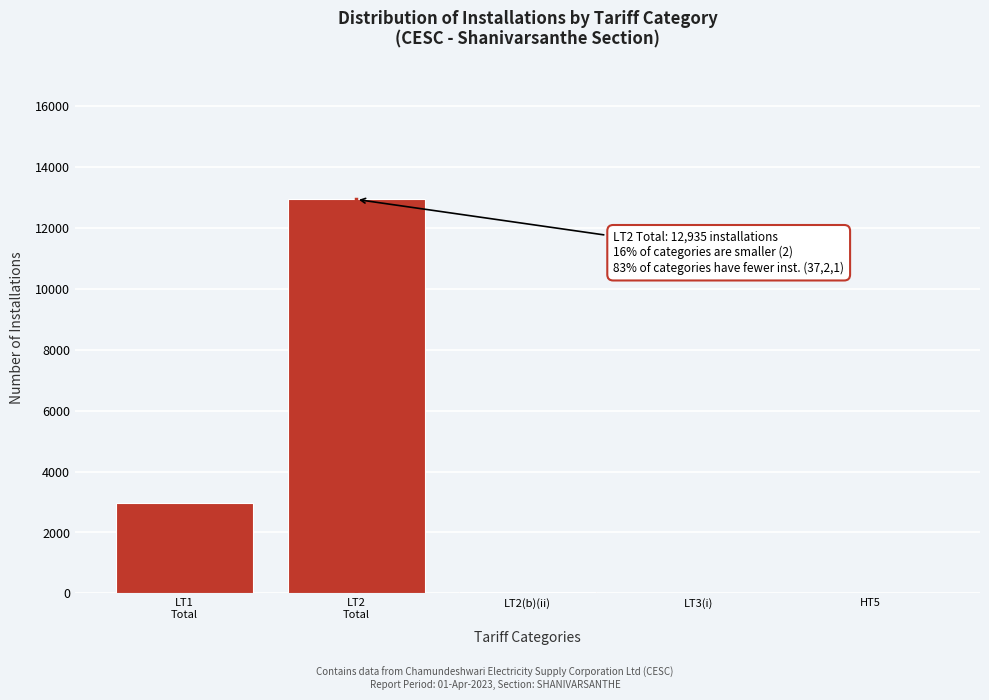

How many data points does each series have?

5